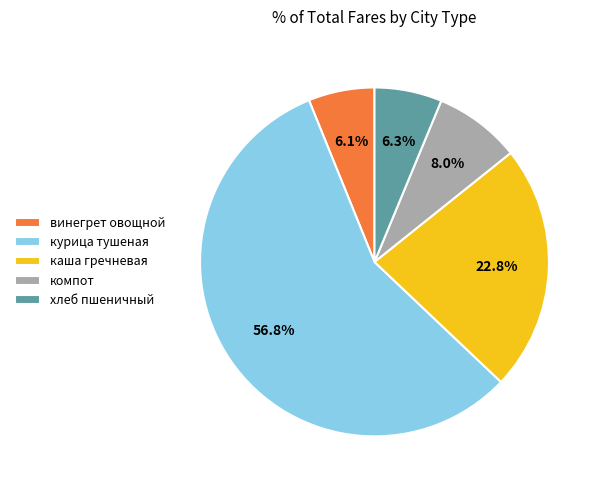

Do компот and хлеб пшеничный together represent more than half of the pie?

No